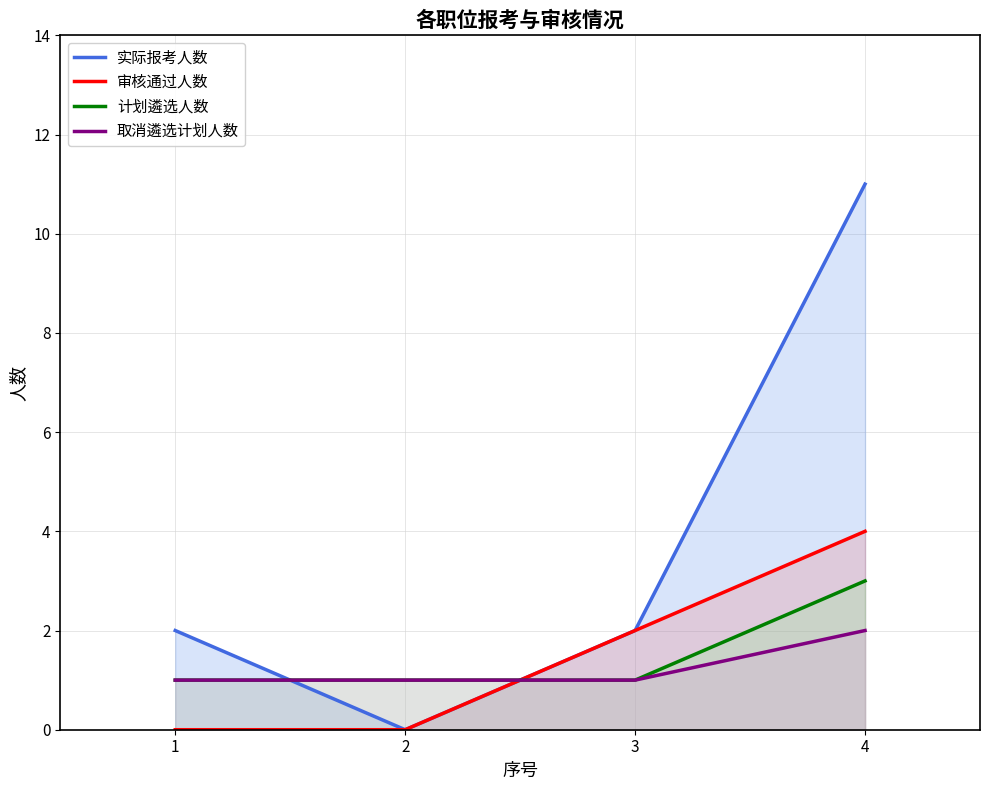

Is the value of 取消遴选计划人数 at 4 greater than the value of 审核通过人数 at 1?

Yes